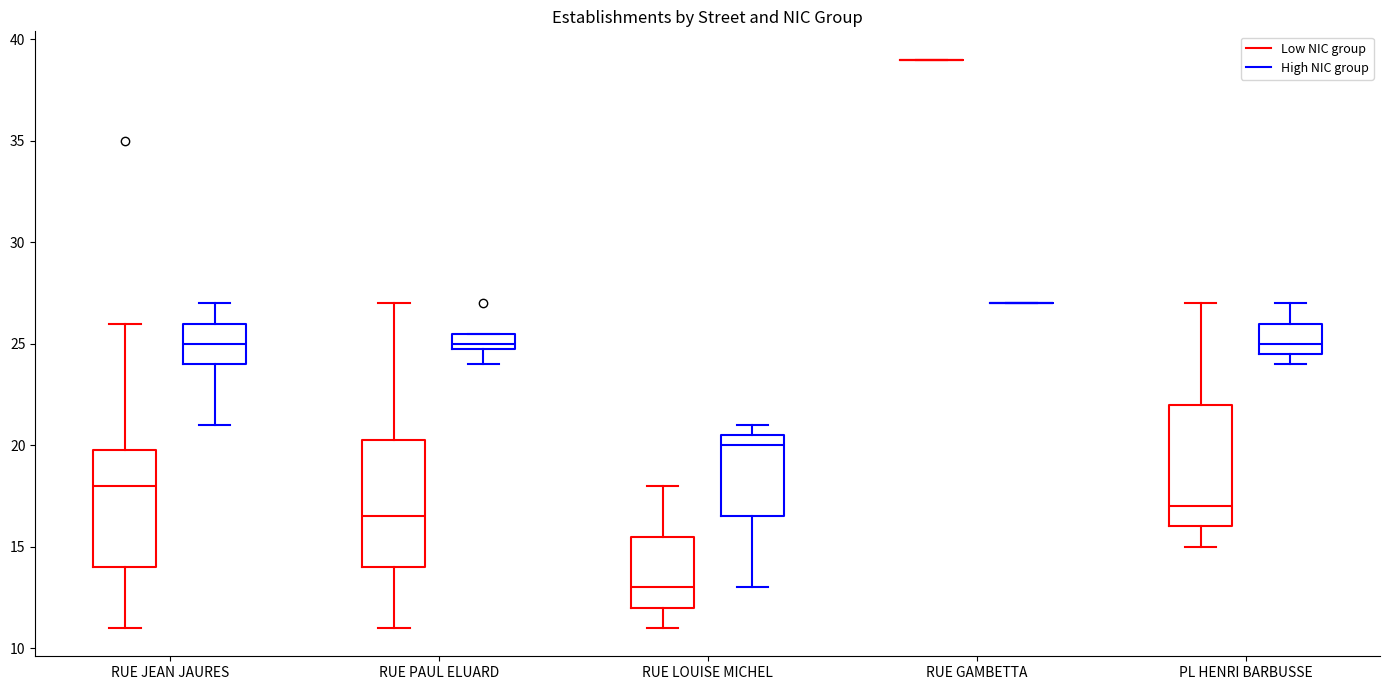

Reading left to right, transcribe this box plot: for each box, give where its median line is, the range the box spans, and where its two whiskers end, as read against the y-axis. The values are not printed on the chart, so give them approximately, as read against the axis.

RUE JEAN JAURES (Low NIC group): median 18.0, box 14.0 to 20.0, whiskers 11.0 to 26.0
RUE JEAN JAURES (High NIC group): median 25.0, box 24.0 to 26.0, whiskers 21.0 to 27.0
RUE PAUL ELUARD (Low NIC group): median 16.5, box 14.0 to 20.5, whiskers 11.0 to 27.0
RUE PAUL ELUARD (High NIC group): median 25.0 (just above the box's lower edge), box 25.0 to 25.5, whiskers 24.0 to 25.5
RUE LOUISE MICHEL (Low NIC group): median 13.0, box 12.0 to 15.5, whiskers 11.0 to 18.0
RUE LOUISE MICHEL (High NIC group): median 20.0, box 16.5 to 20.5, whiskers 13.0 to 21.0
RUE GAMBETTA (Low NIC group): box collapsed to a line at 39.0, whiskers 39.0 to 39.0
RUE GAMBETTA (High NIC group): box collapsed to a line at 27.0, whiskers 27.0 to 27.0
PL HENRI BARBUSSE (Low NIC group): median 17.0, box 16.0 to 22.0, whiskers 15.0 to 27.0
PL HENRI BARBUSSE (High NIC group): median 25.0, box 24.5 to 26.0, whiskers 24.0 to 27.0